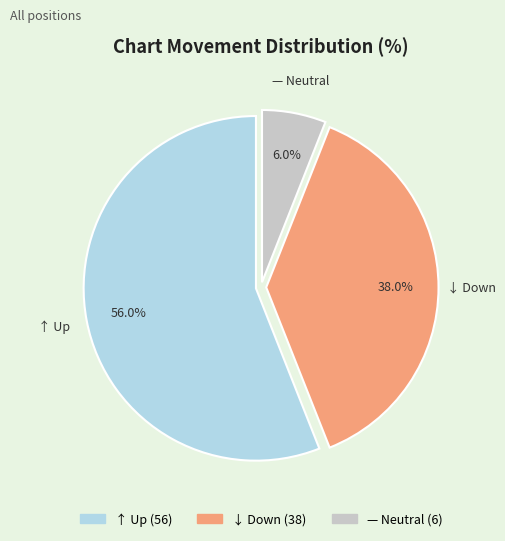

Between ↓ Down and — Neutral, which is larger?

↓ Down